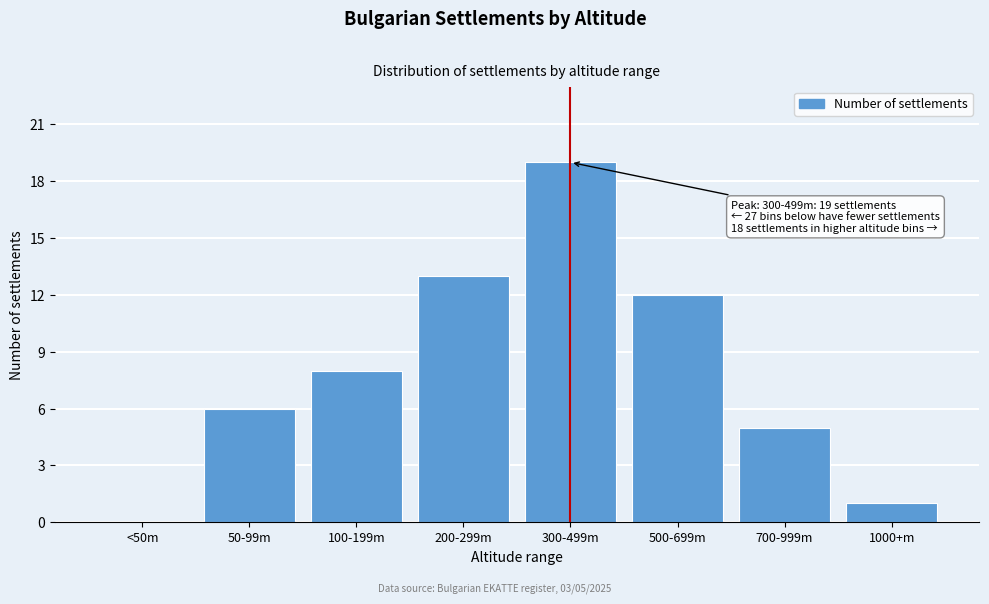

Reading right to left, what are all the values shown in this chart?

1000+m=1	700-999m=5	500-699m=12	300-499m=19	200-299m=13	100-199m=8	50-99m=6	<50m=0